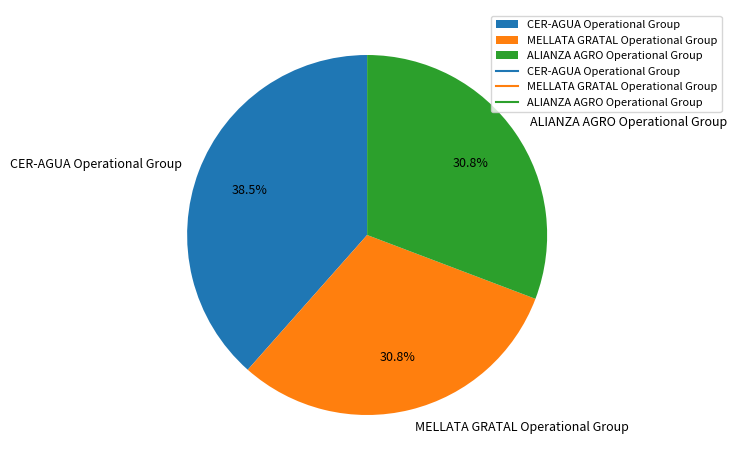

What is the ratio of the value at ALIANZA AGRO Operational Group to the value at CER-AGUA Operational Group?

0.8